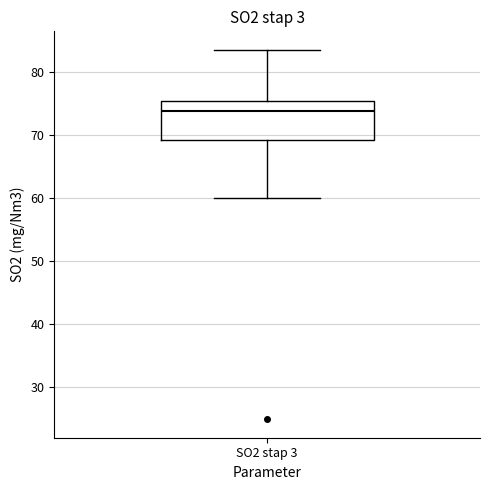

Transcribe this box plot: give where the median line is, the range the box spans, and where the two whiskers end, as read against the y-axis. The values are not printed on the chart, so give them approximately, as read against the axis.

median 74, box 69 to 75, whiskers 60 to 84